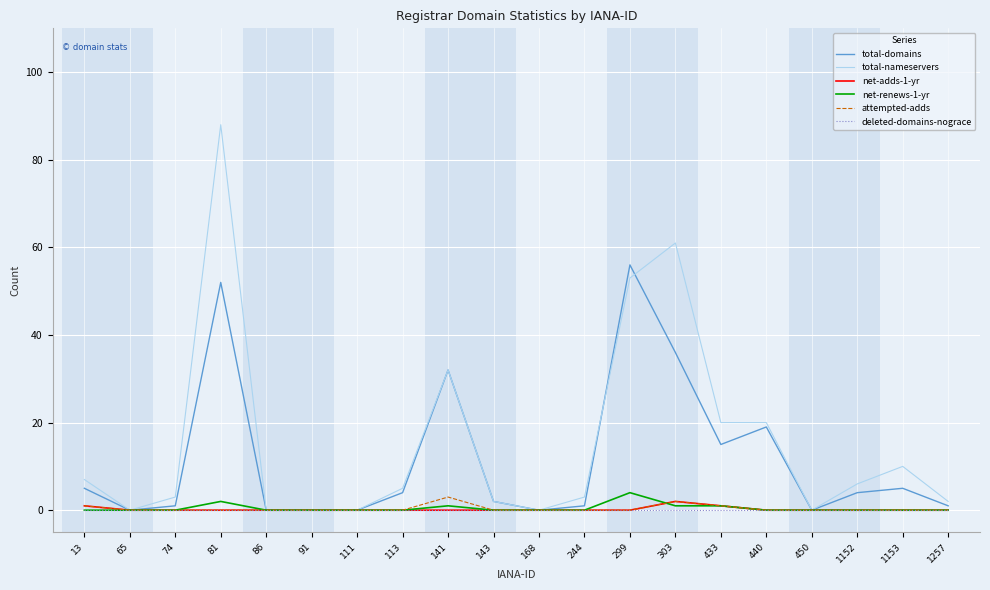

At which category is the sum across all series the highest?

81